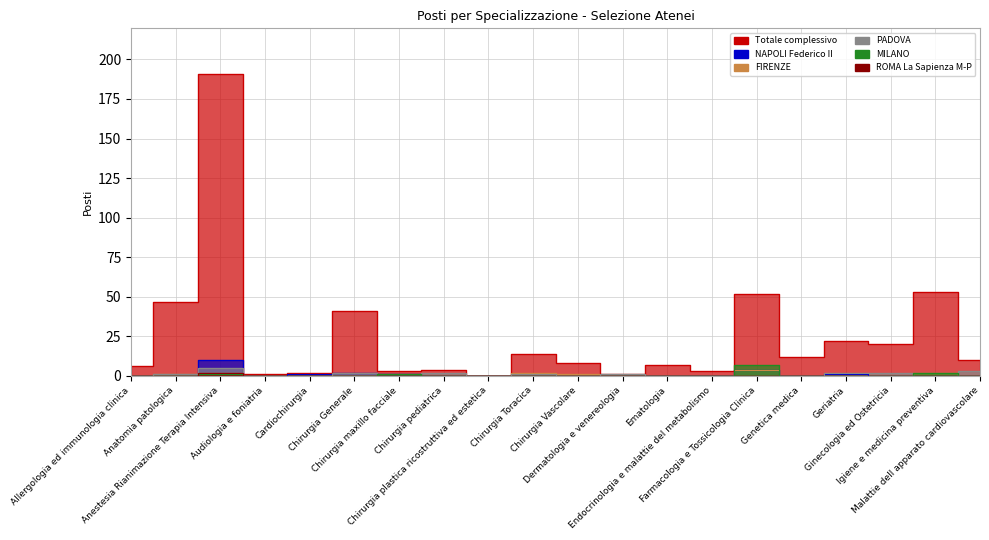

True or false: NAPOLI Federico II and ROMA La Sapienza M-P cross at least once.

False